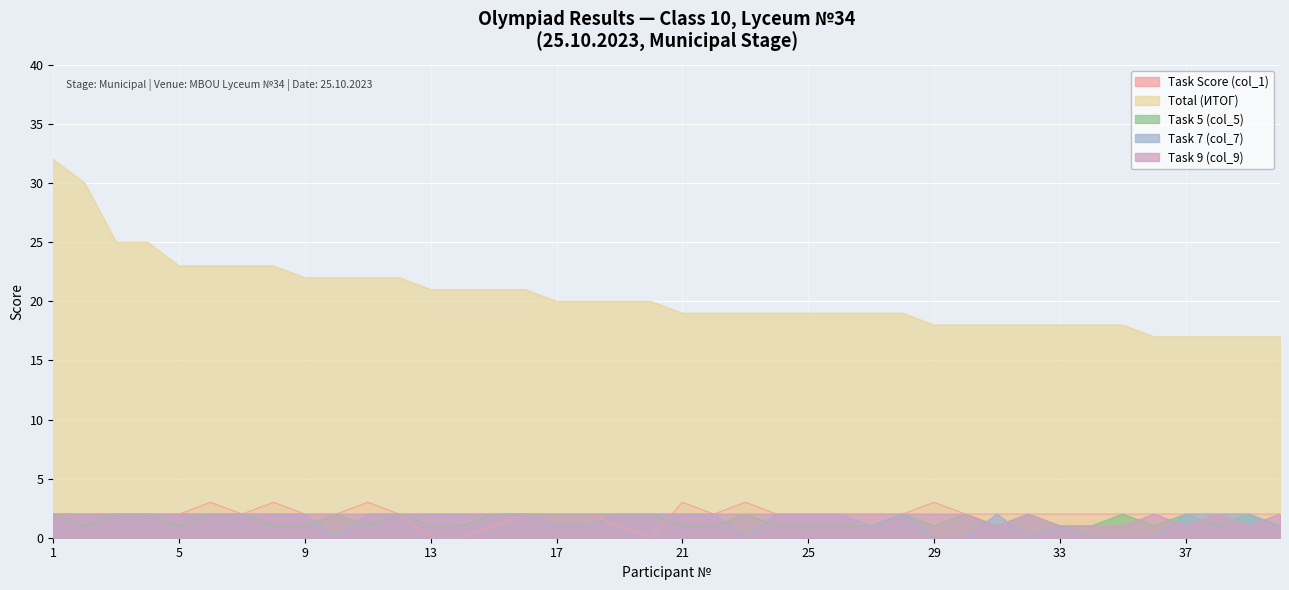

What is the difference between the maximum and second lowest values in the Task 9 (col_9) series?

1